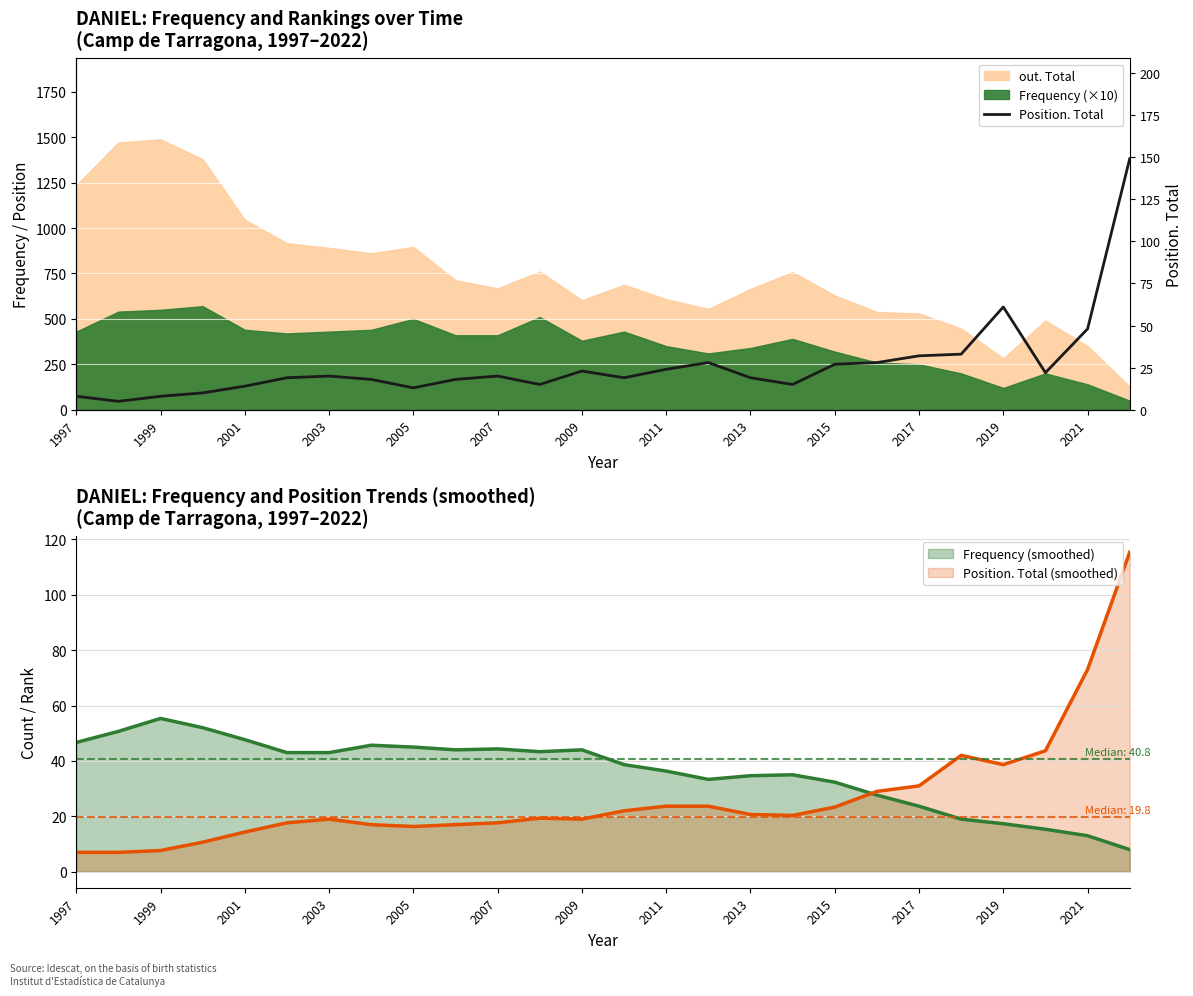

What is the minimum value for Frequency (smoothed)?

8.0